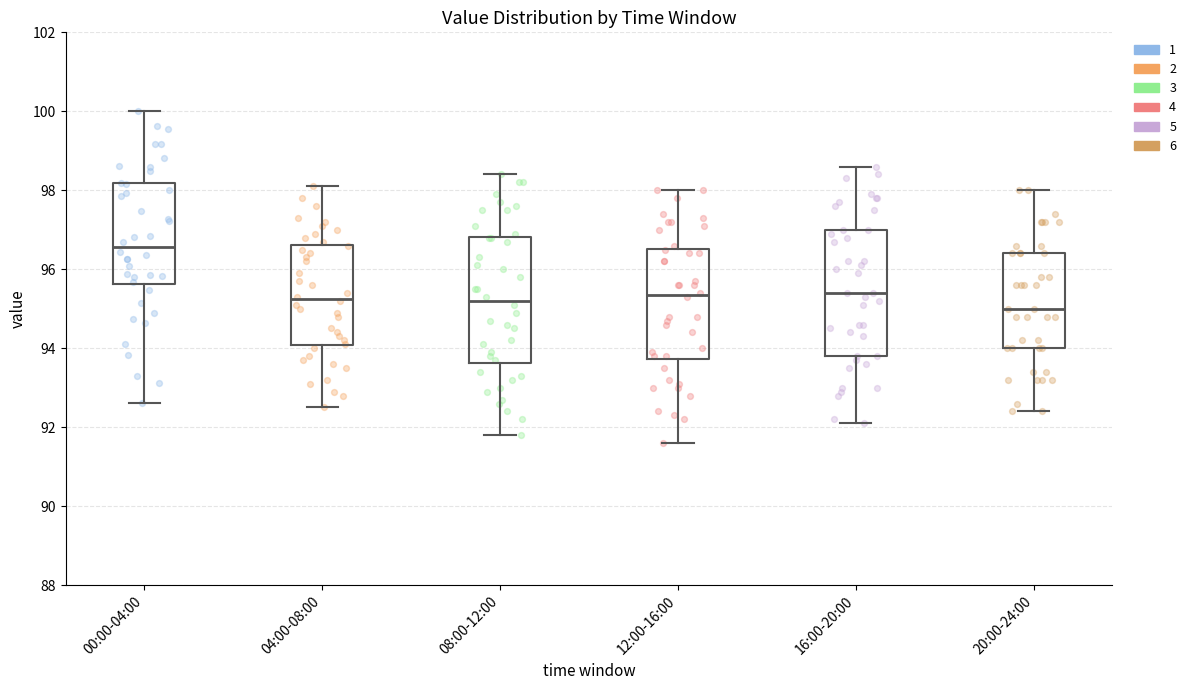

Where does the median line of the box for 20:00-24:00 sit on the y-axis? The values are not printed on the chart, so give them approximately, as read against the axis.

95.0